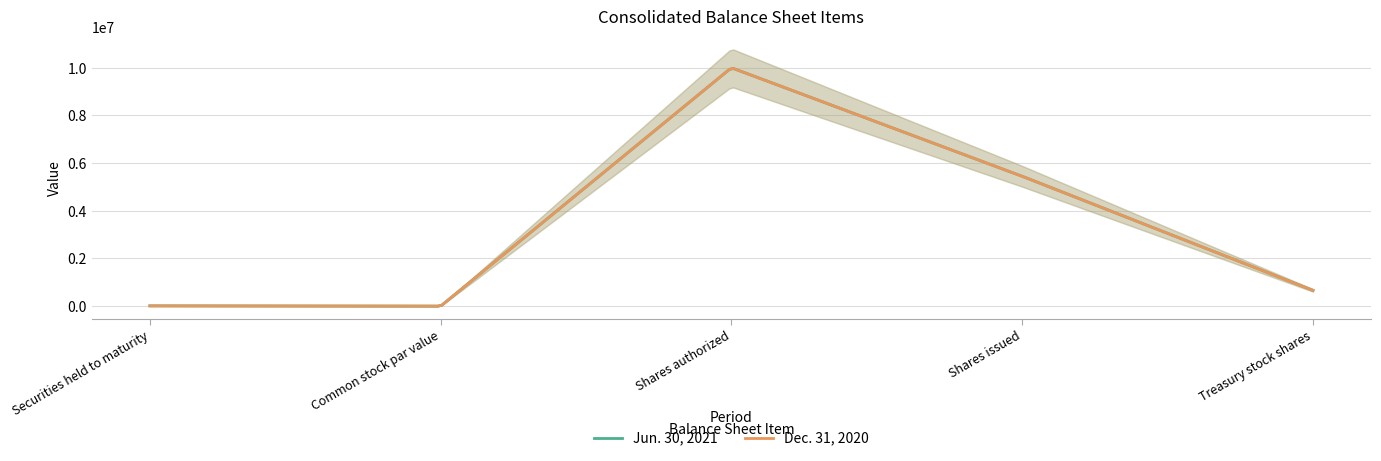

The Dec. 31, 2020 series shows 6004166 at Shares authorized. True or false?

False